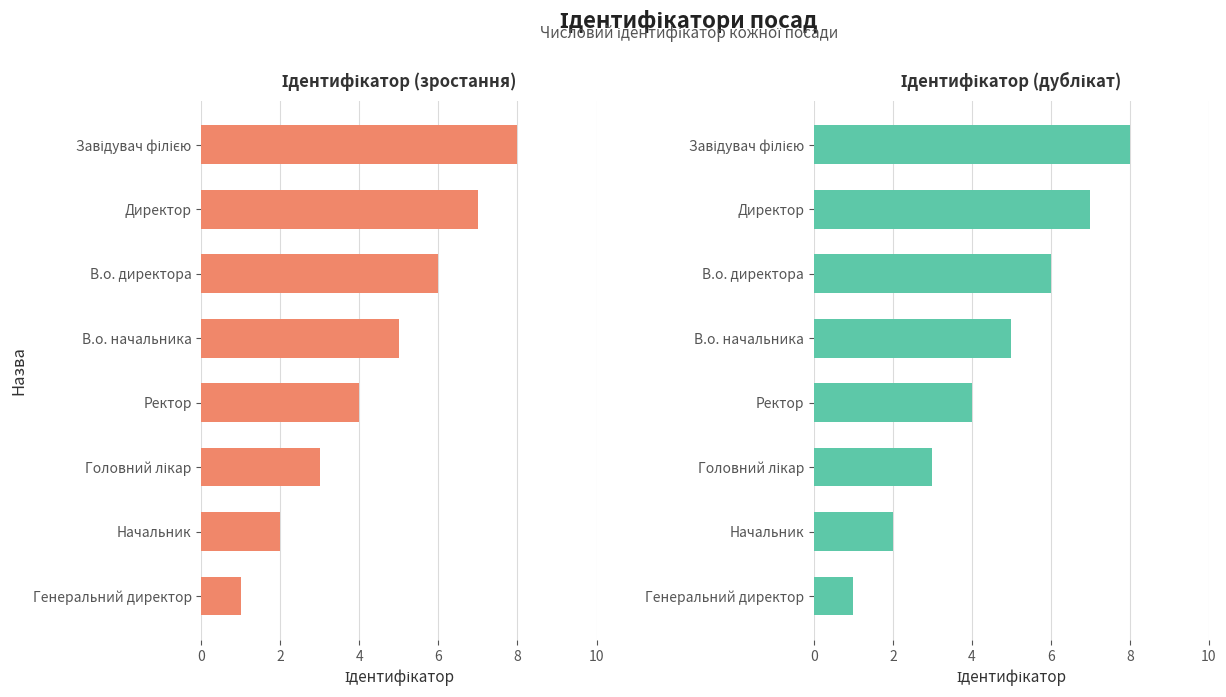

What is the difference between the maximum and minimum values?

7